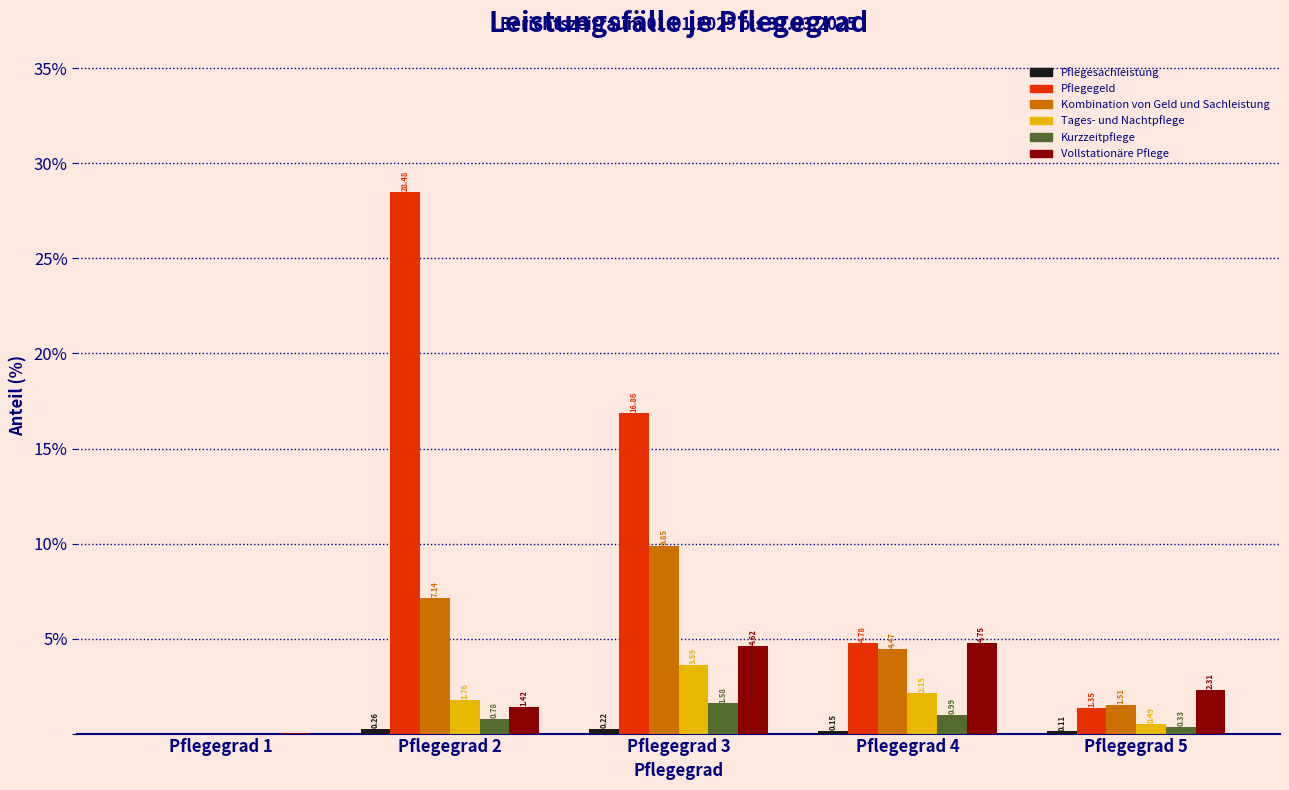

What is the sum of all Pflegegeld values?

51.5